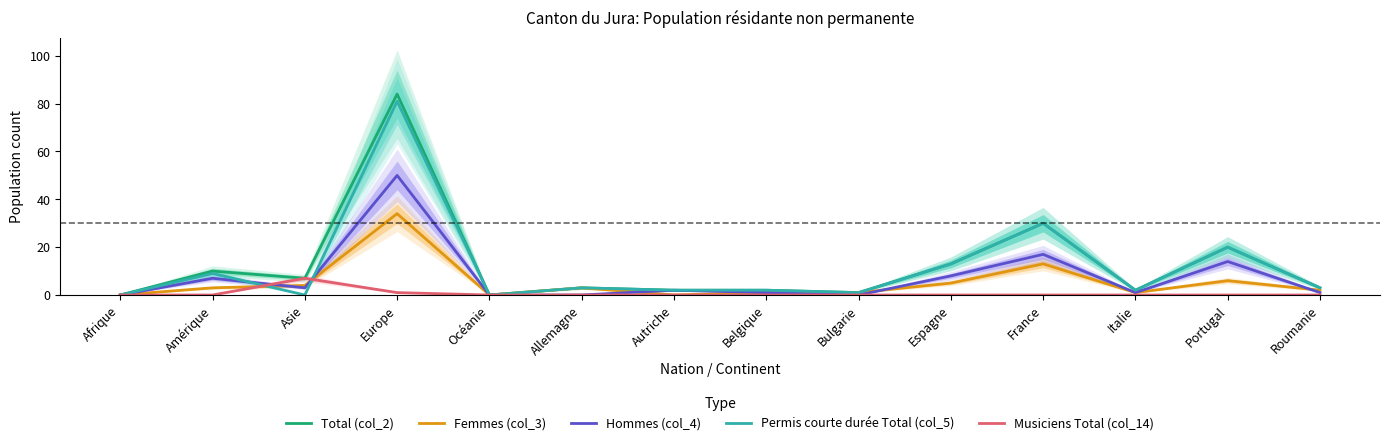

The Permis courte durée Total (col_5) series shows 3 at Belgique. True or false?

False